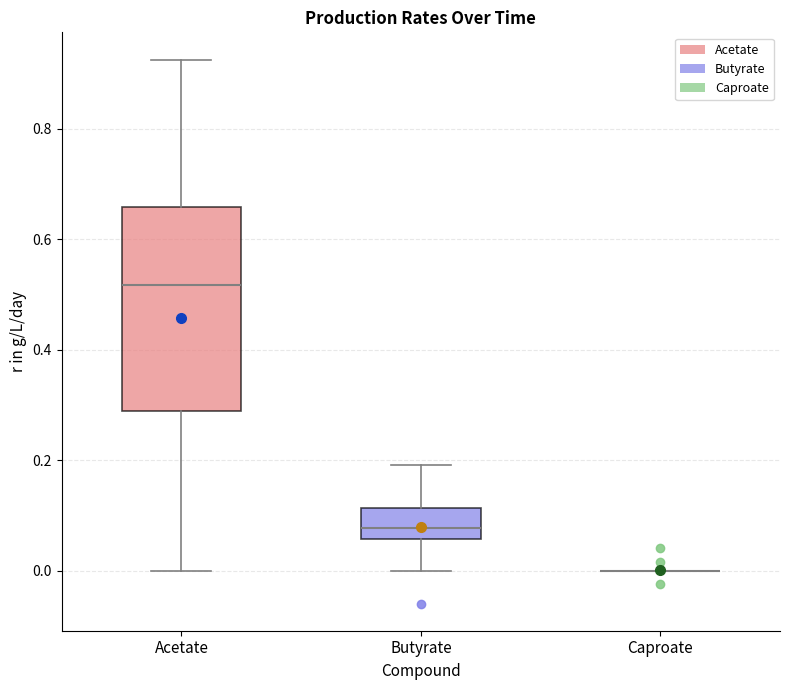

Comparing the boxes themselves (not the whiskers), which one is the tallest?

Acetate